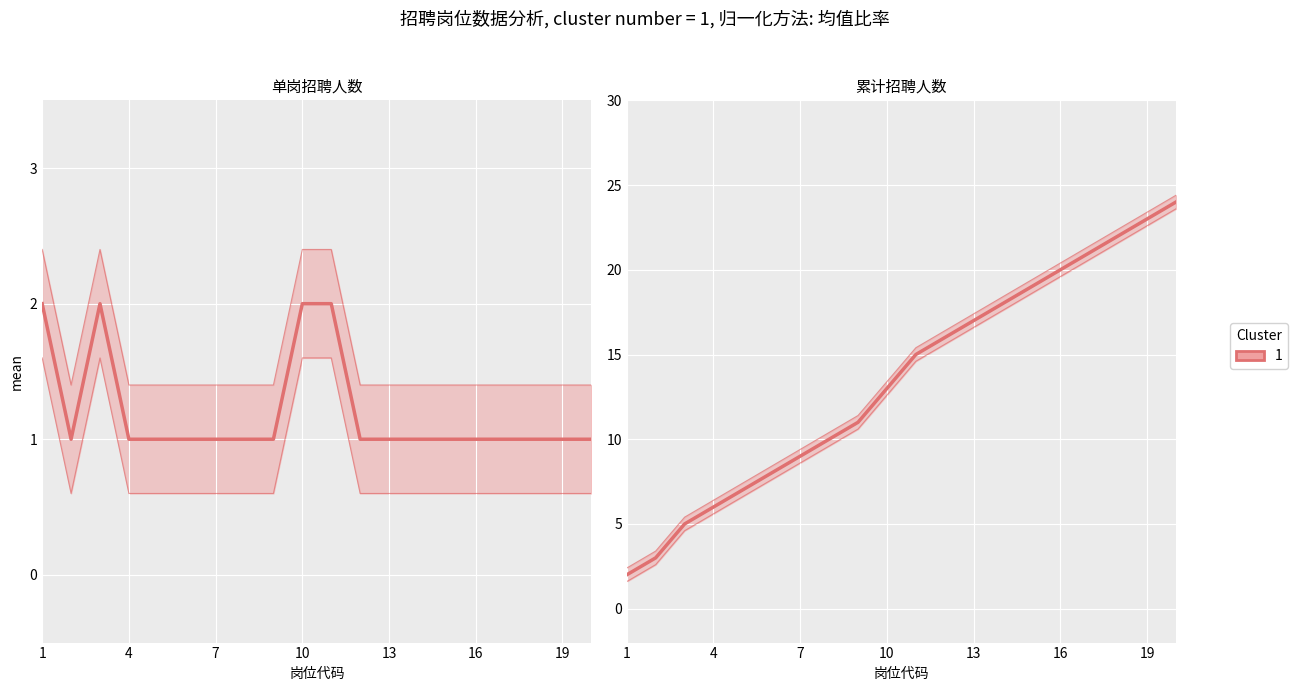

How many values exceed 15?

9